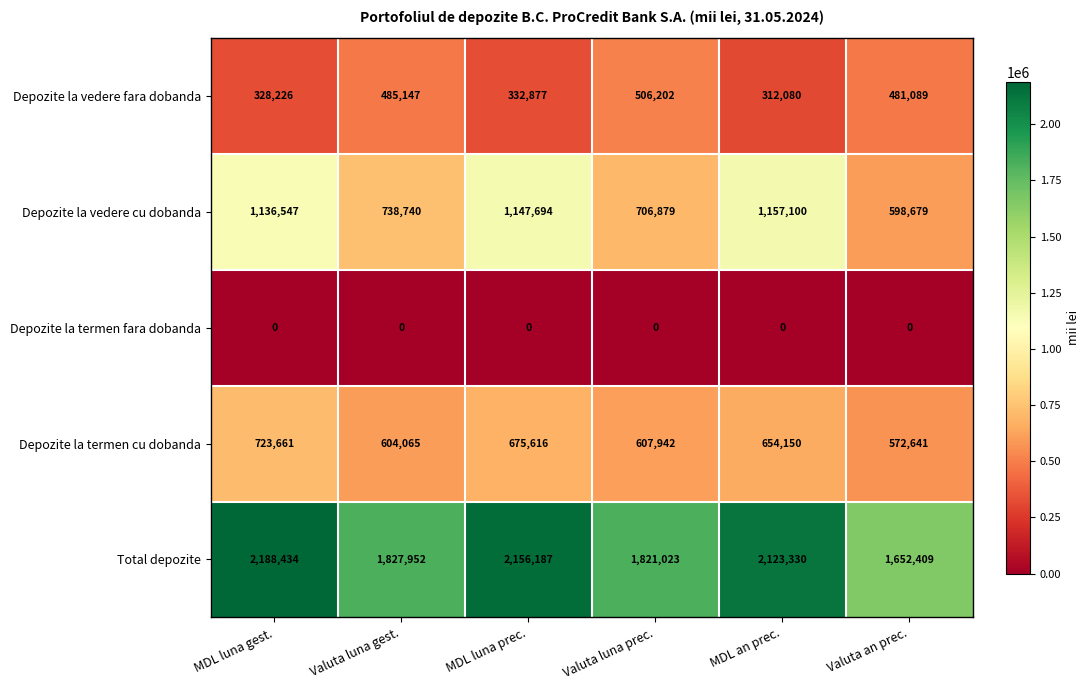

At how many categories does at least one series exceed 1779728?

5